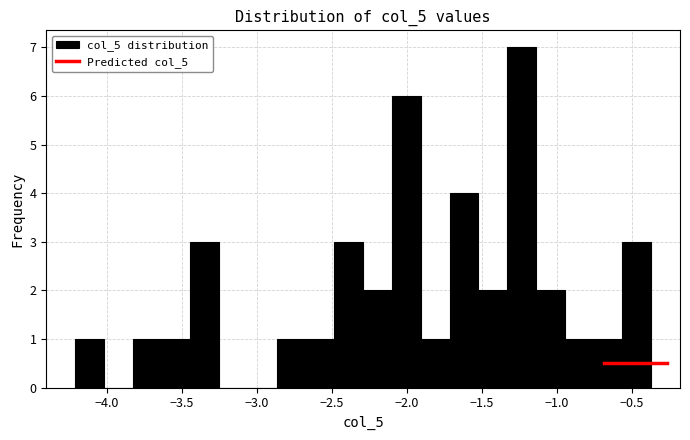

Read against the x-axis, roughly where is the centre of the tallest bar?

-1.25